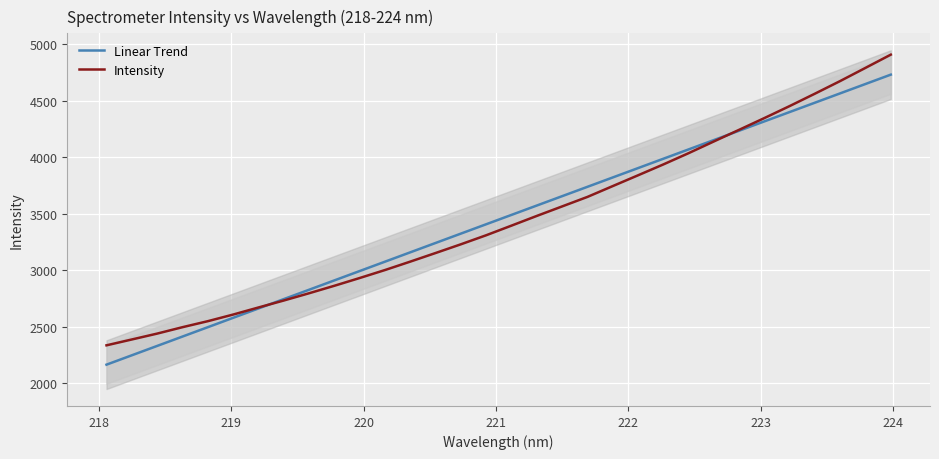

What is the lowest value of the Linear Trend series?

2166.3